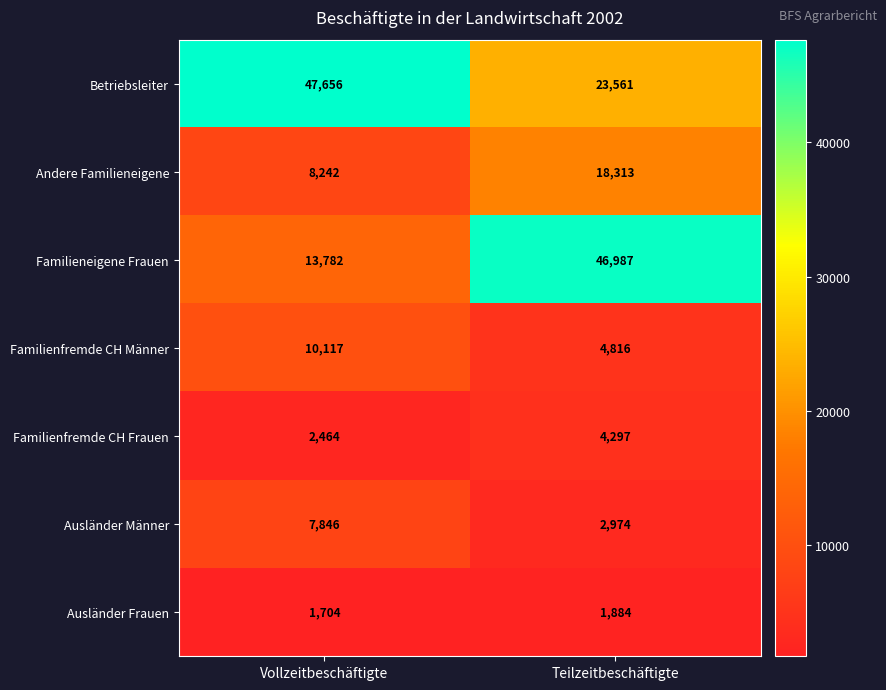

The Familienfremde CH Männer series shows 10117 at Vollzeitbeschäftigte. True or false?

True